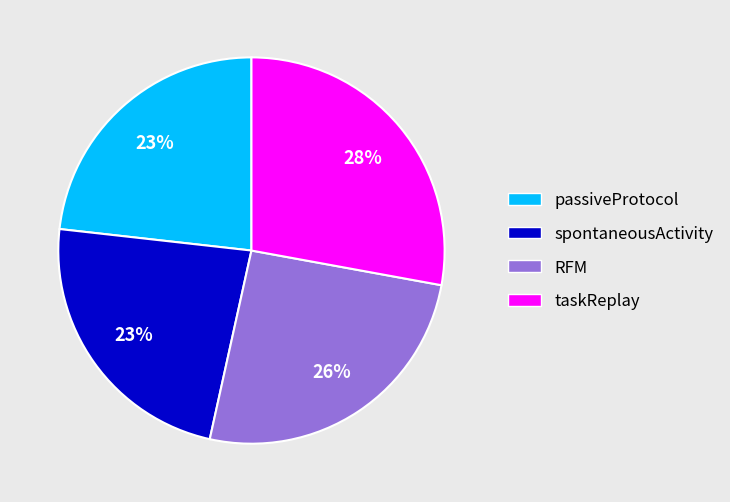

Does taskReplay represent more than half of the total?

No